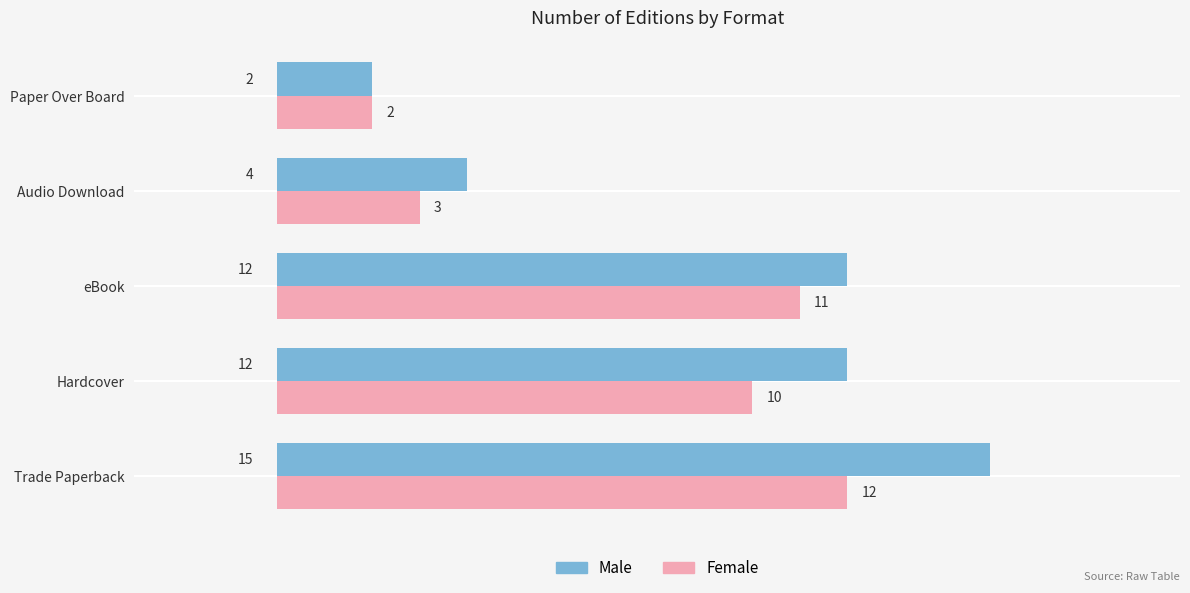

What is the difference between the maximum and second lowest values in the Female series?

9